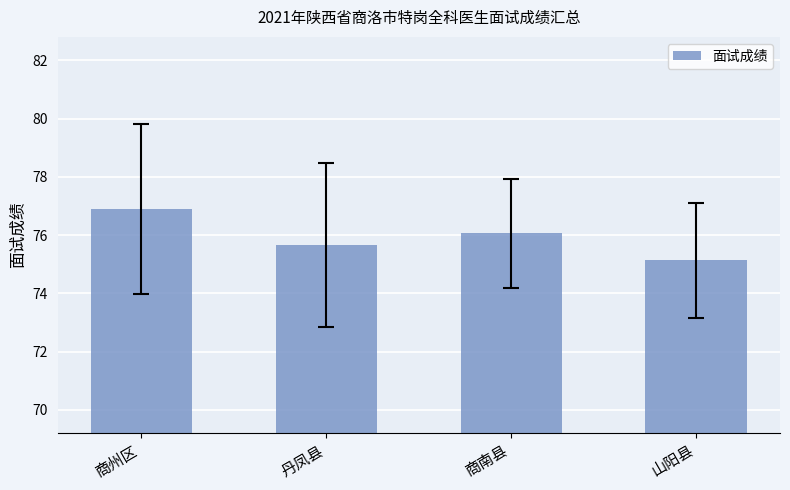

Which category has the lowest value across all series?

山阳县